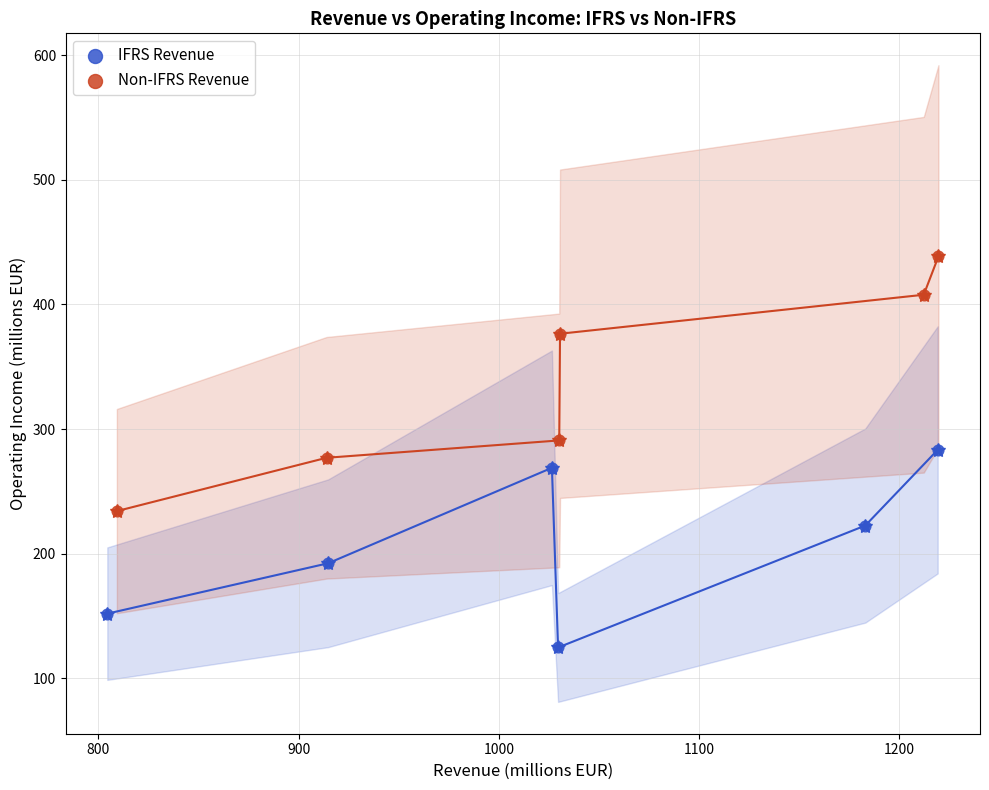

What are all the series names shown in the legend?

IFRS Revenue, Non-IFRS Revenue